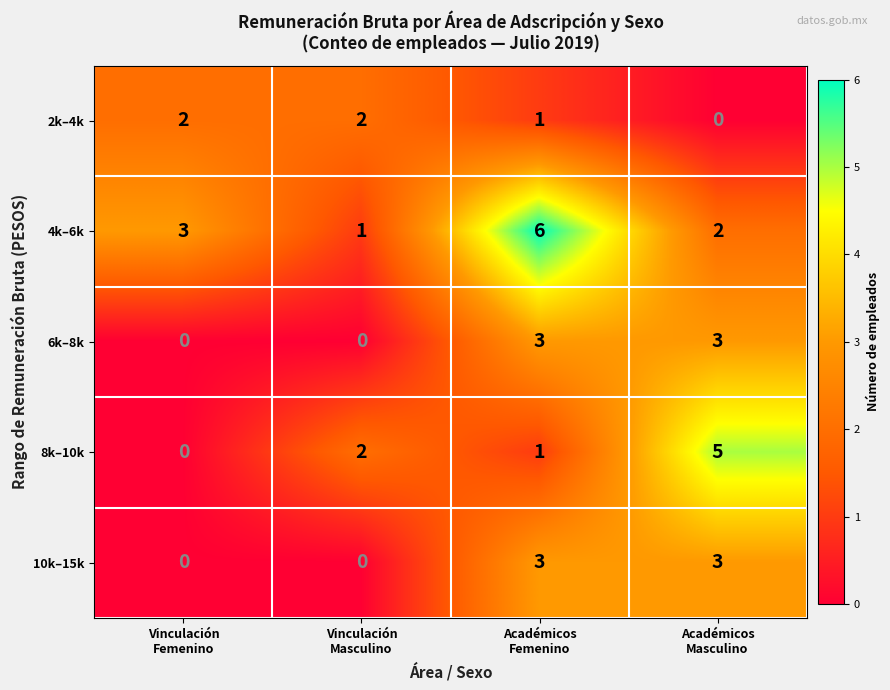

How many 8k–10k values are between 1 and 5?

3